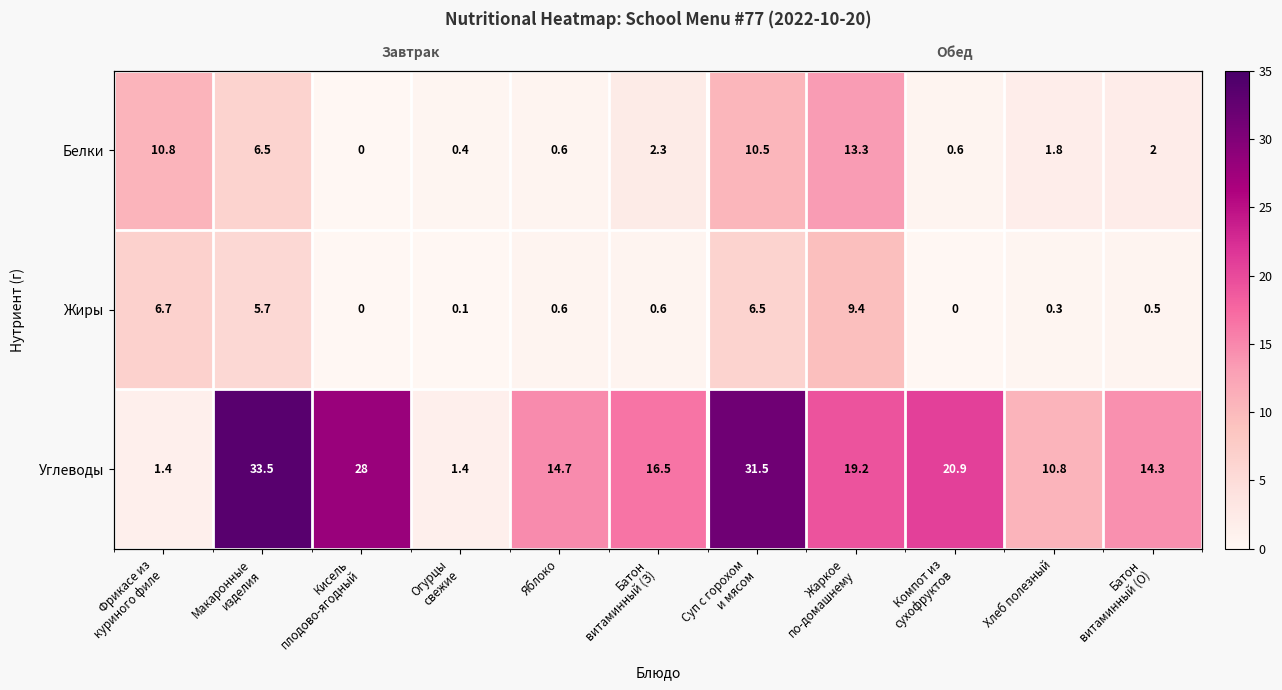

Is it true that Белки equals 0.6 at Яблоко?

True